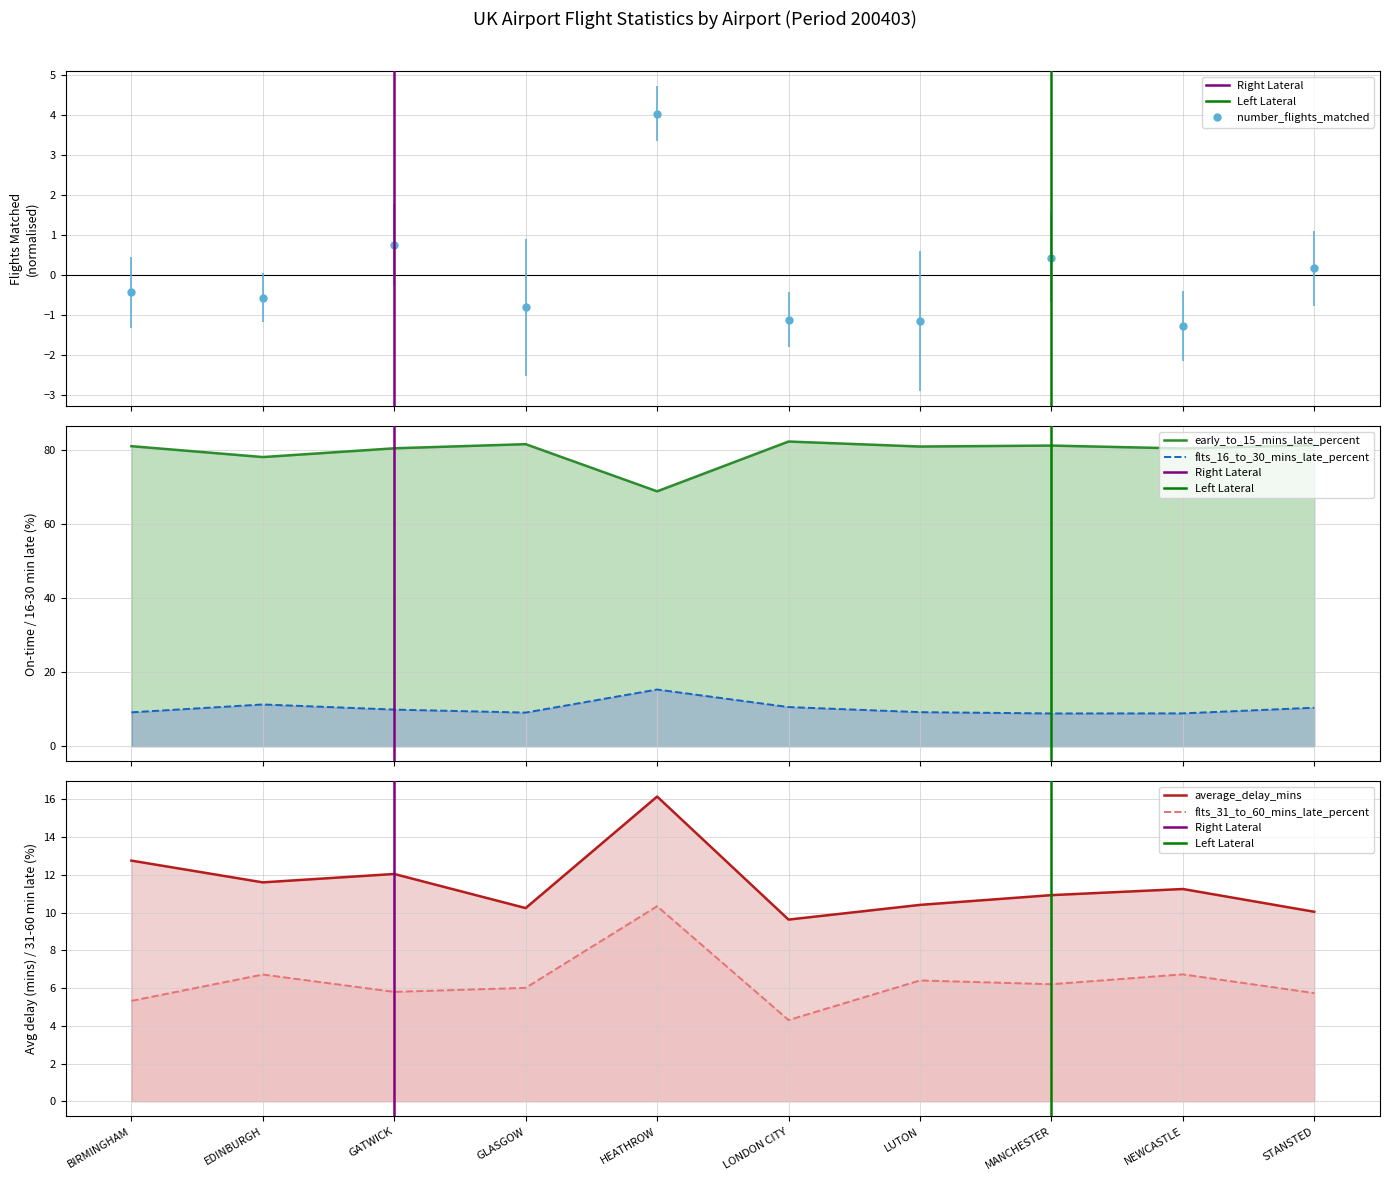

List the labels in order of number_flights_matched value, largest first.

HEATHROW, GATWICK, MANCHESTER, STANSTED, BIRMINGHAM, EDINBURGH, GLASGOW, LONDON CITY, LUTON, NEWCASTLE